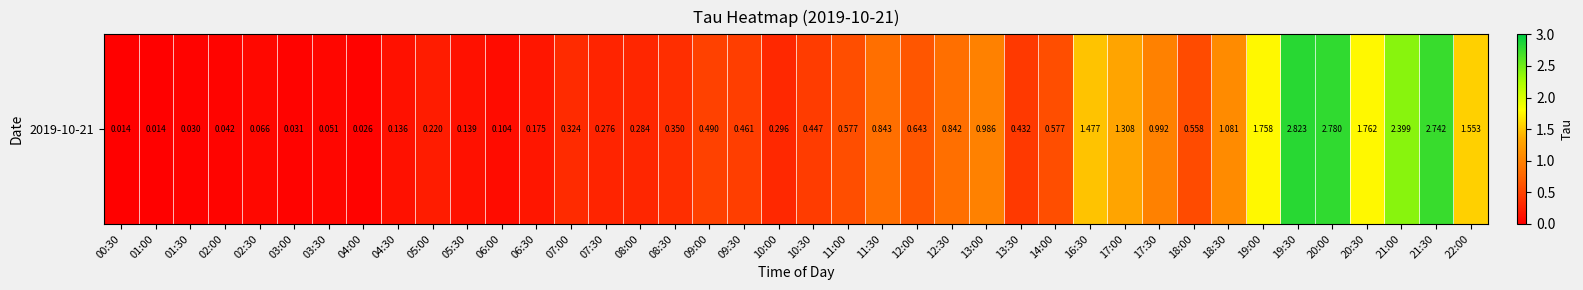

List the labels in order of value, smallest first.

01:00, 00:30, 04:00, 01:30, 03:00, 02:00, 03:30, 02:30, 06:00, 04:30, 05:30, 06:30, 05:00, 07:30, 08:00, 10:00, 07:00, 08:30, 13:30, 10:30, 09:30, 09:00, 18:00, 14:00, 11:00, 12:00, 12:30, 11:30, 13:00, 17:30, 18:30, 17:00, 16:30, 22:00, 19:00, 20:30, 21:00, 21:30, 20:00, 19:30